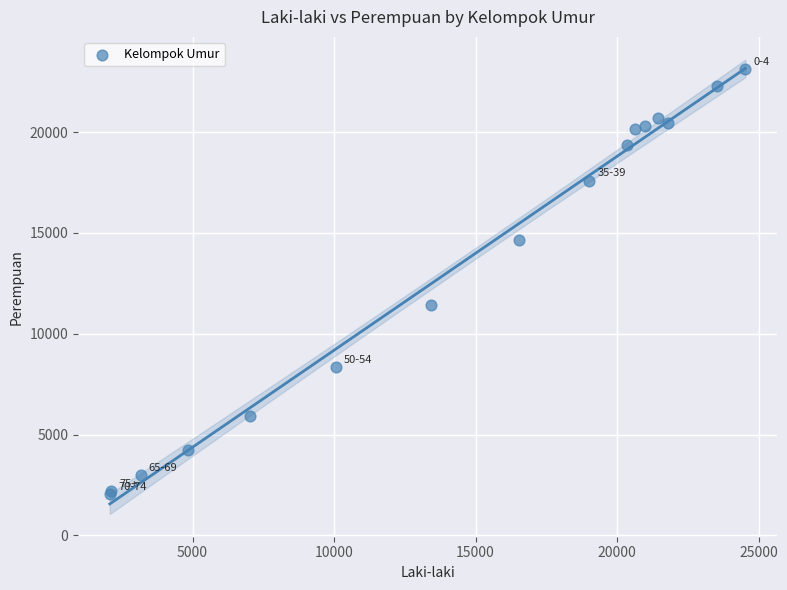

What Y value in the scatter plot is closest to 12598?

11445